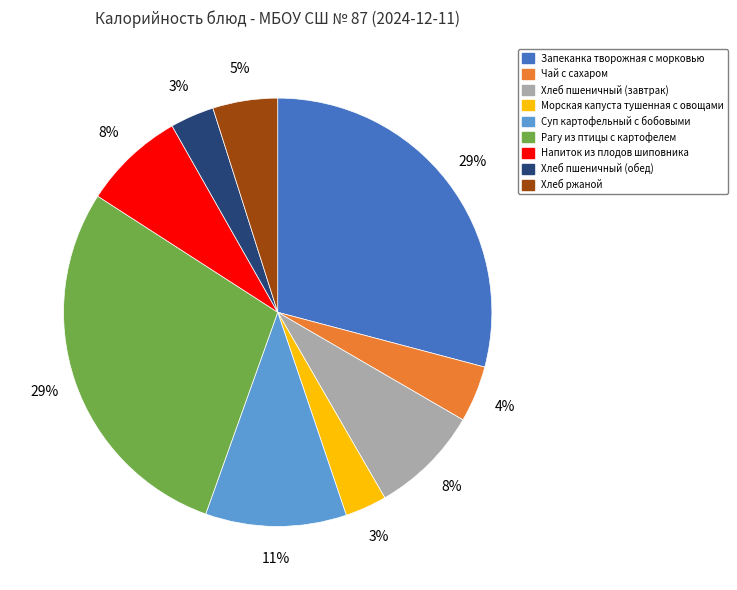

Do Хлеб пшеничный (обед) and Чай с сахаром together represent more than half of the pie?

No